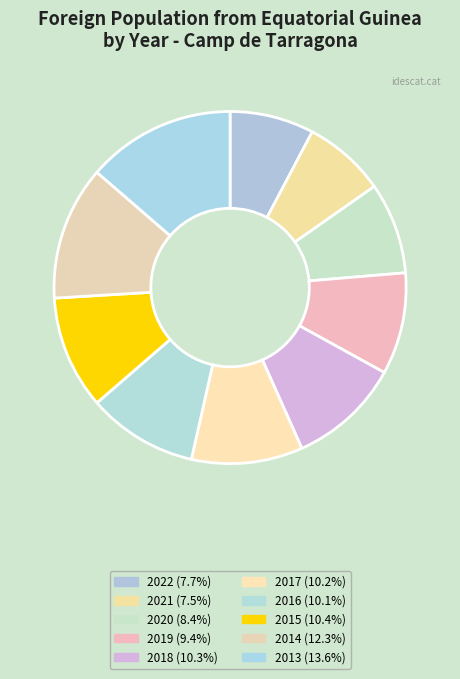

The 2015 slice represents 5% of the pie. True or false?

False